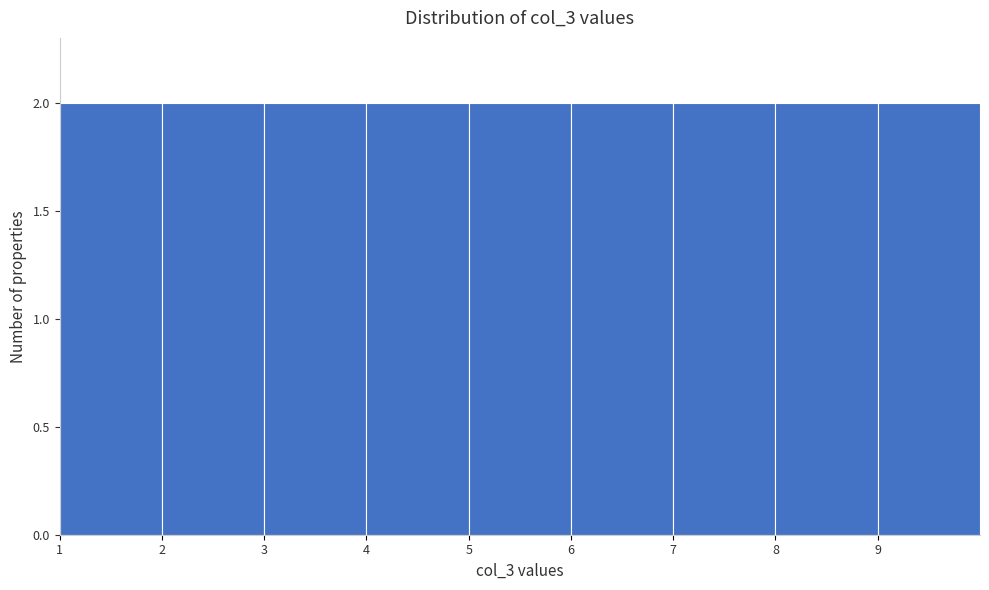

How tall is the bar that spans 9 to 10 on the x-axis? The values are not printed on the chart, so give them approximately, as read against the axis.

2